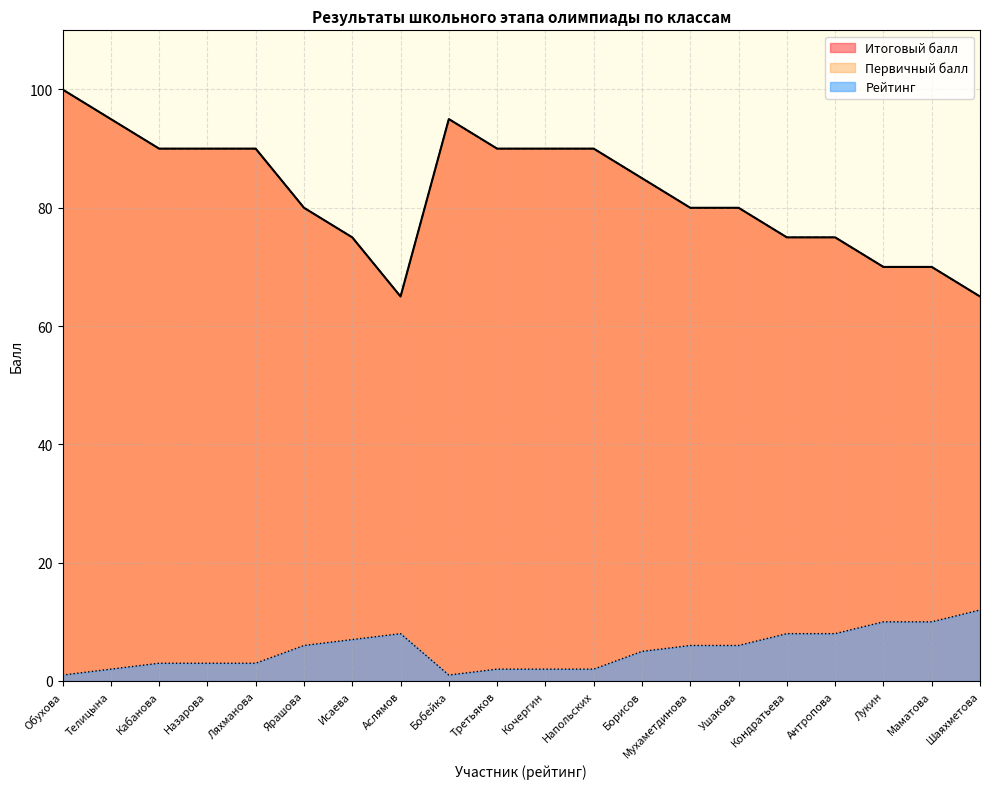

What position from the left is Лукин?

18